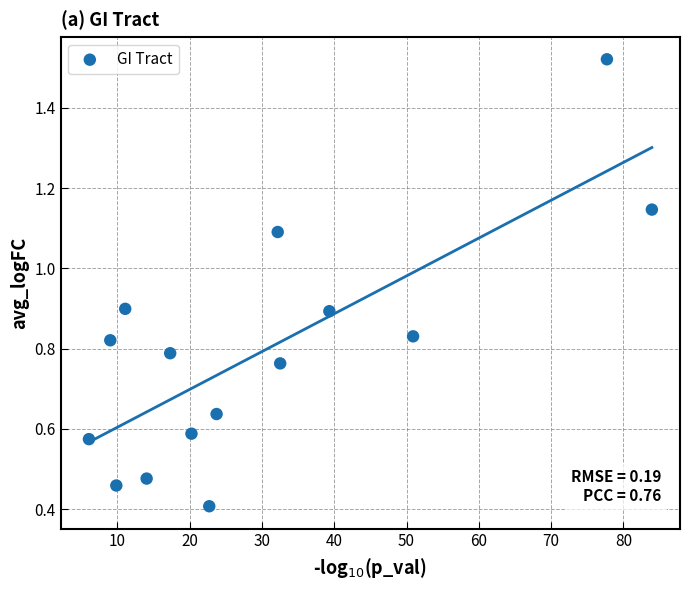

What is the range of X values (max minus min)?

77.9